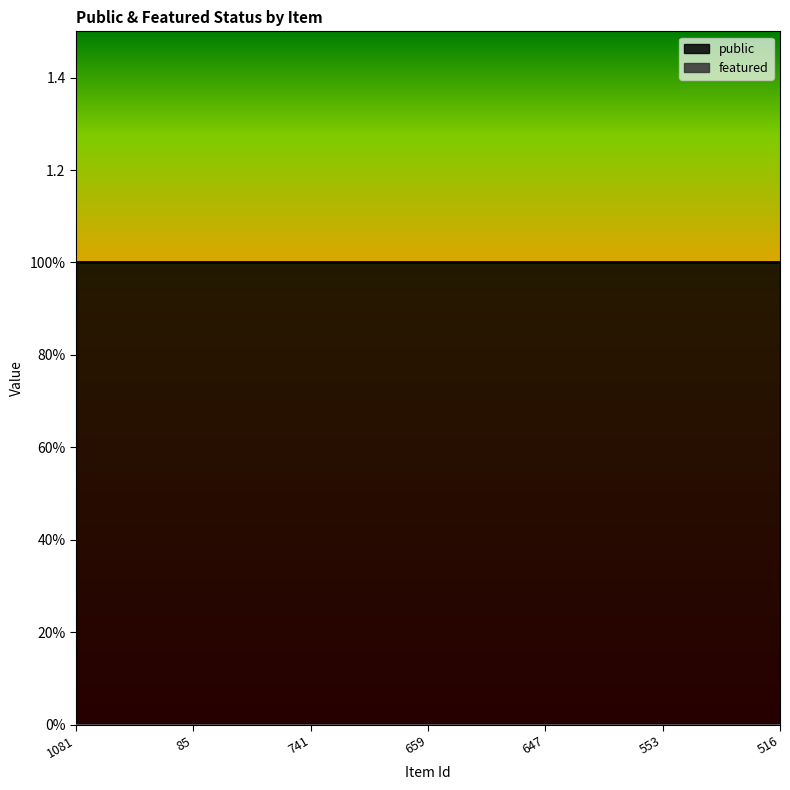

The value of public at 85 is 1. True or false?

True